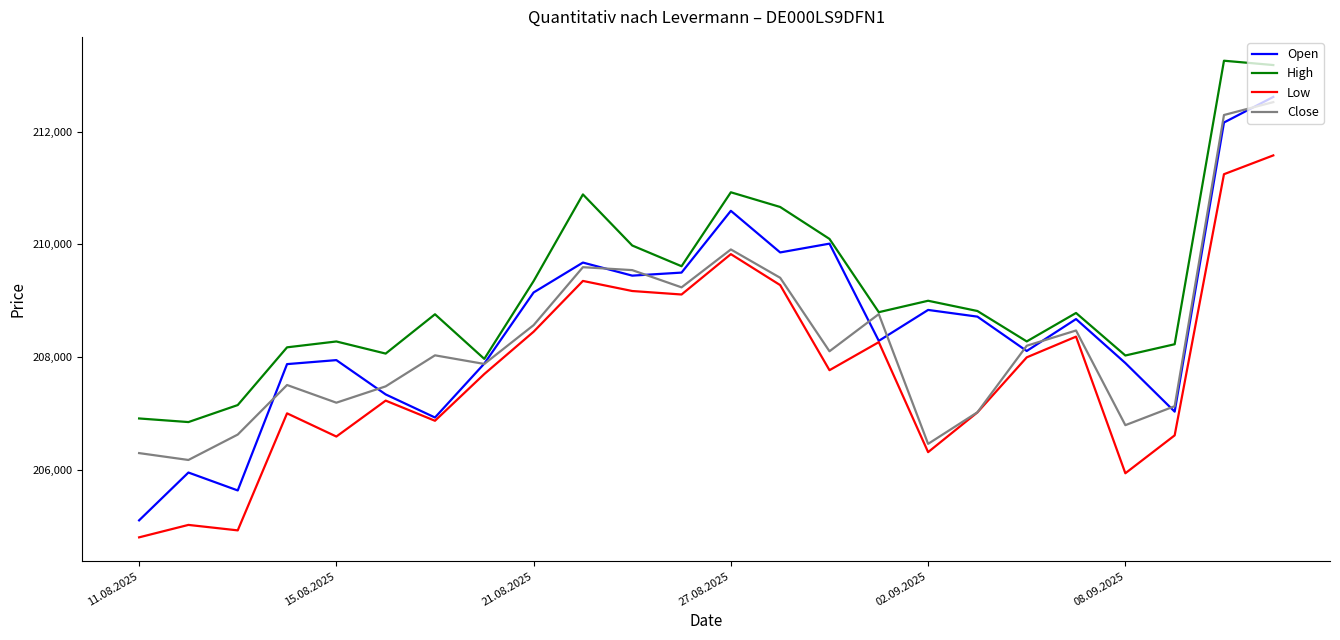

What is the maximum value for Close?

212524